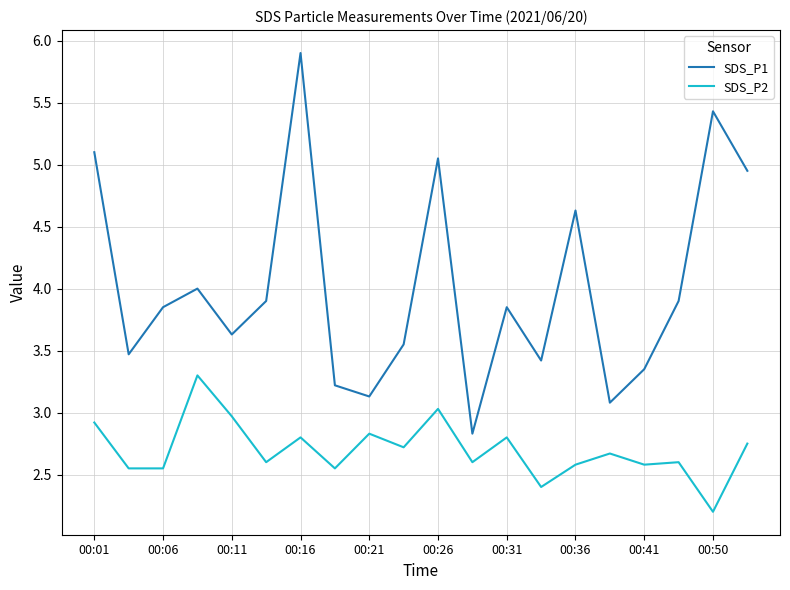

What are all the series names shown in the legend?

SDS_P1, SDS_P2